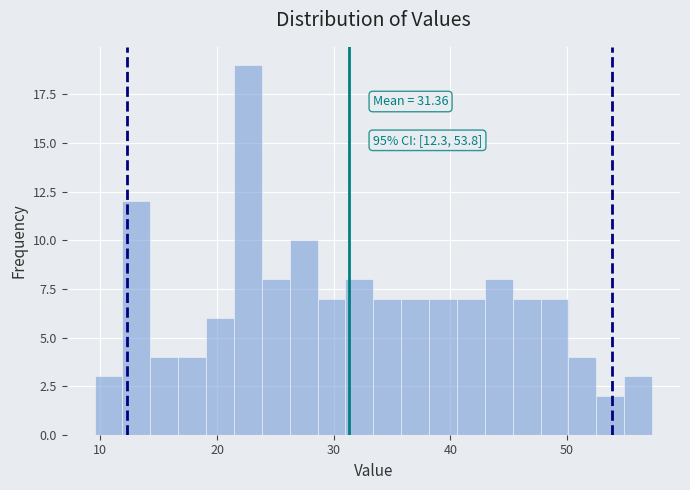

Read against the x-axis, roughly where is the centre of the tallest bar?

23